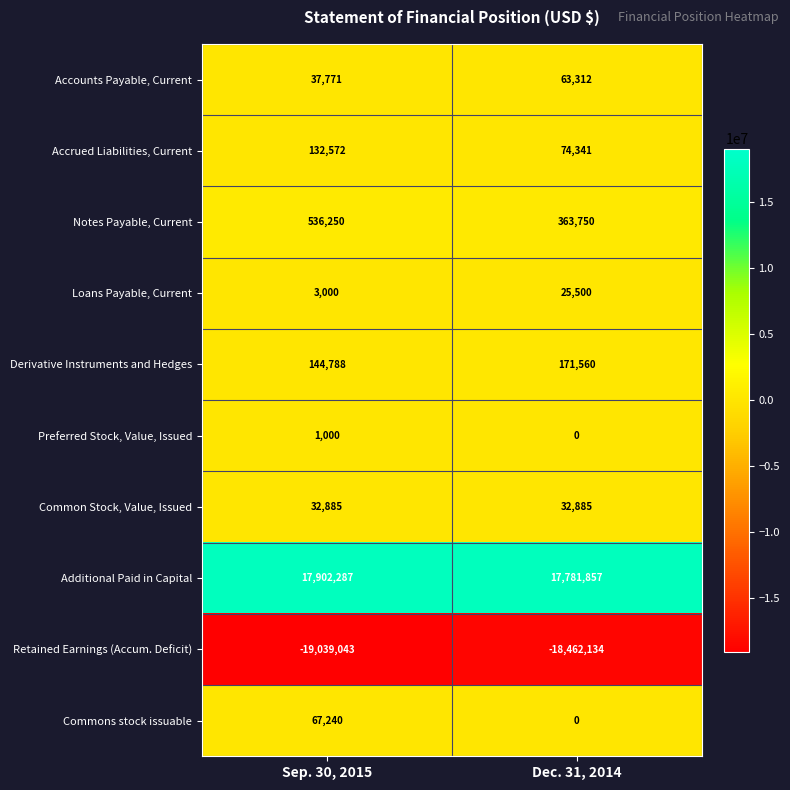

What value does the Accrued Liabilities, Current series have at Sep. 30, 2015?

132572